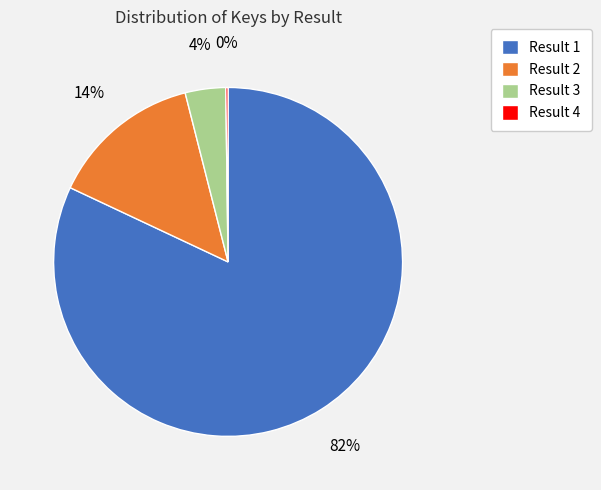

To the nearest percent, what is the difference between the Result 2 and Result 3 slice percentages?

10%